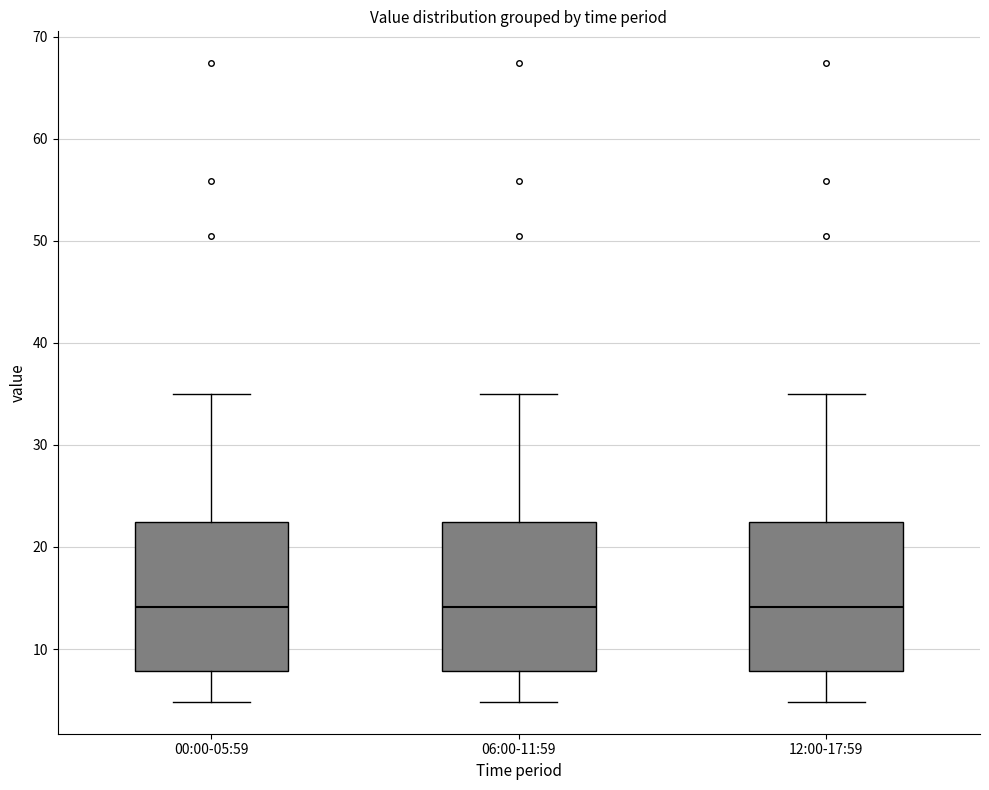

Where is the upper edge of the box for 06:00-11:59 on the y-axis? The values are not printed on the chart, so give them approximately, as read against the axis.

22